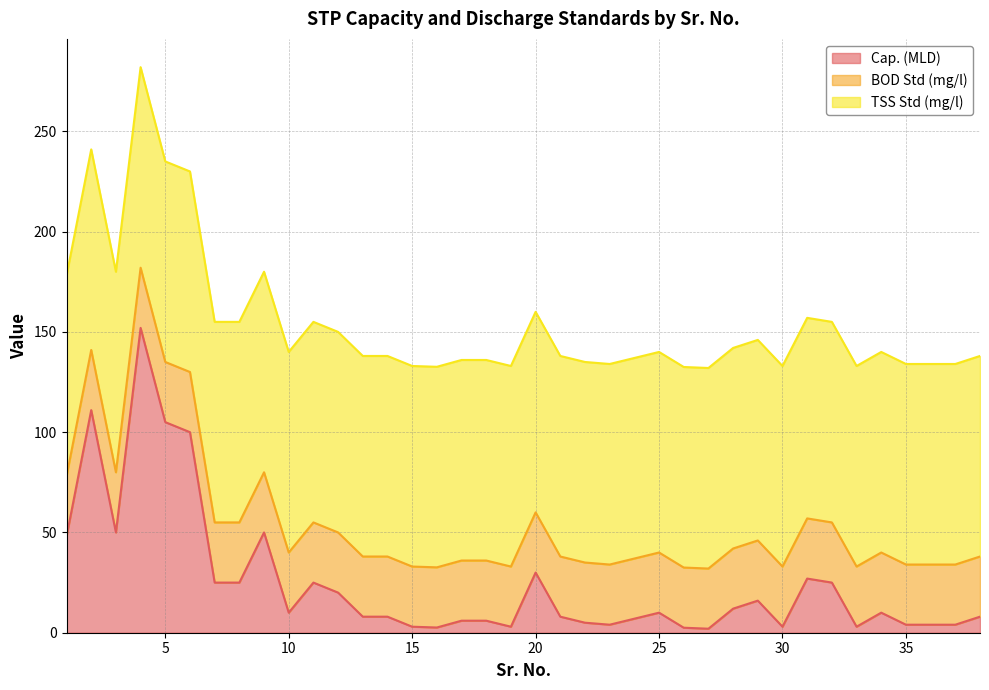

At which label does BOD Std (mg/l) reach its minimum?

1